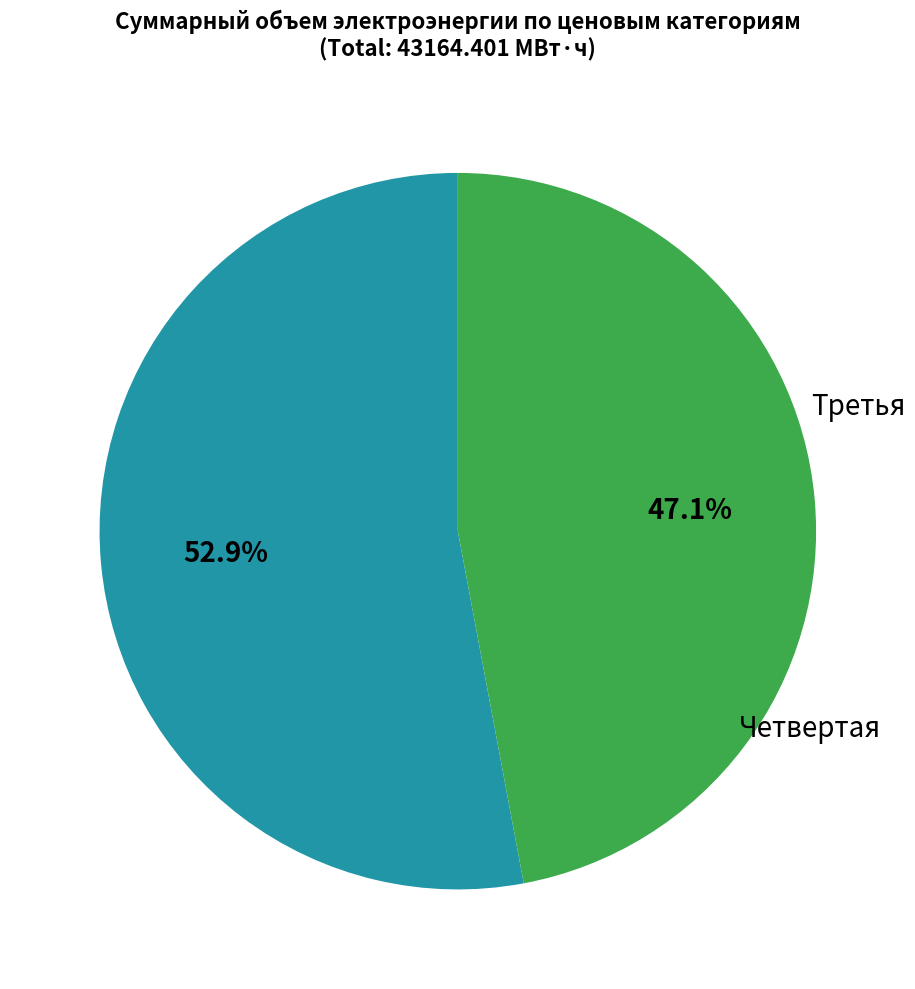

Is there any slice that represents more than half of the pie?

Yes